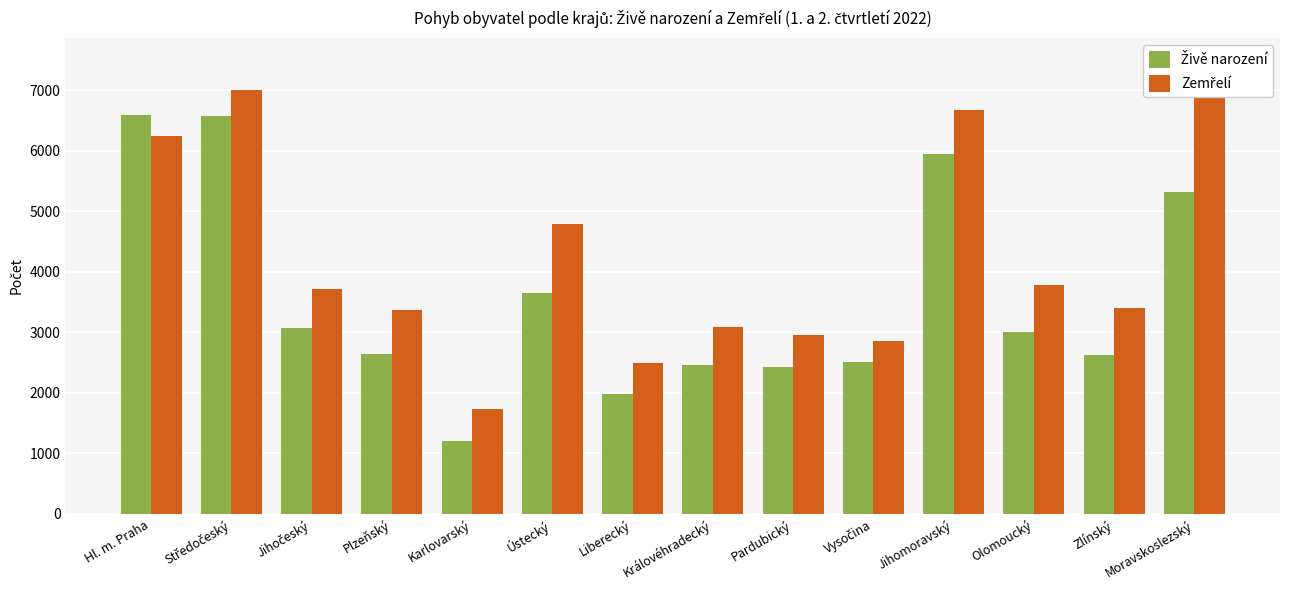

What are all the series names shown in the legend?

Živě narození, Zemřelí